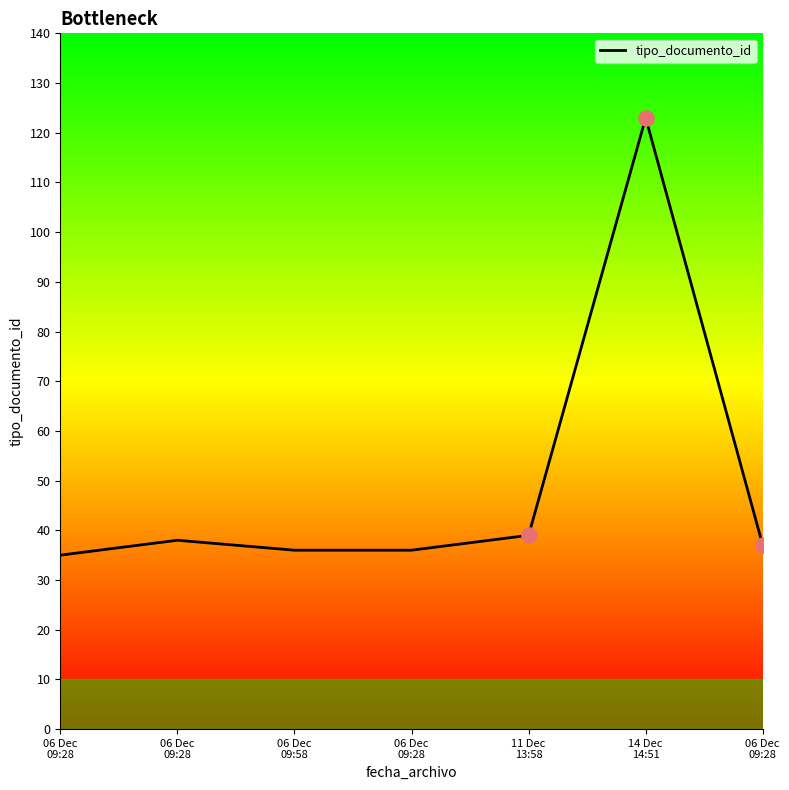

What is the ratio of the value at 06 Dec
09:28 to the value at 14 Dec
14:51?

0.3